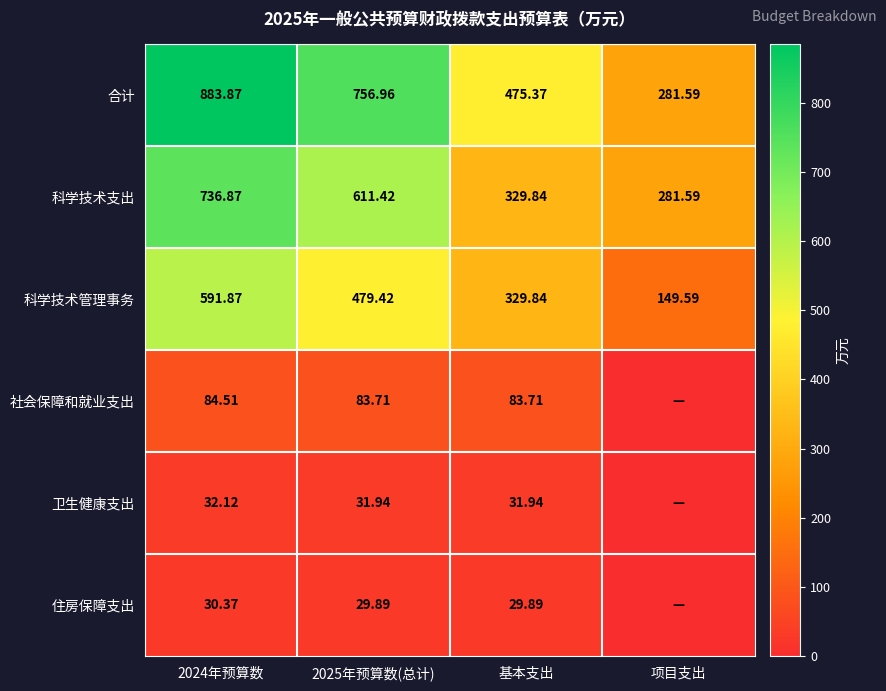

True or false: 卫生健康支出 has a value of 31.9 at 2025年预算数(总计).

True